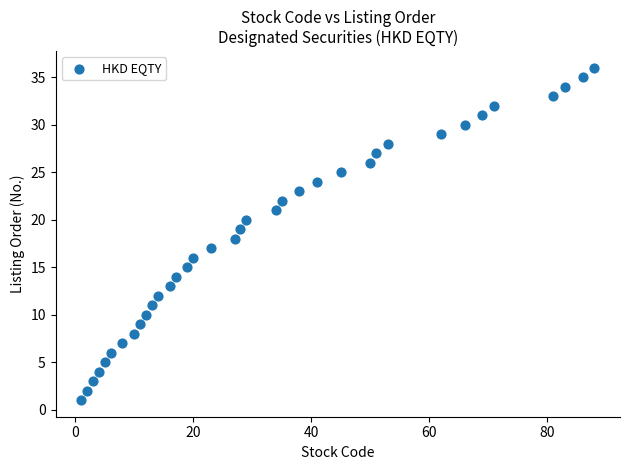

What is the range of X values (max minus min)?

87